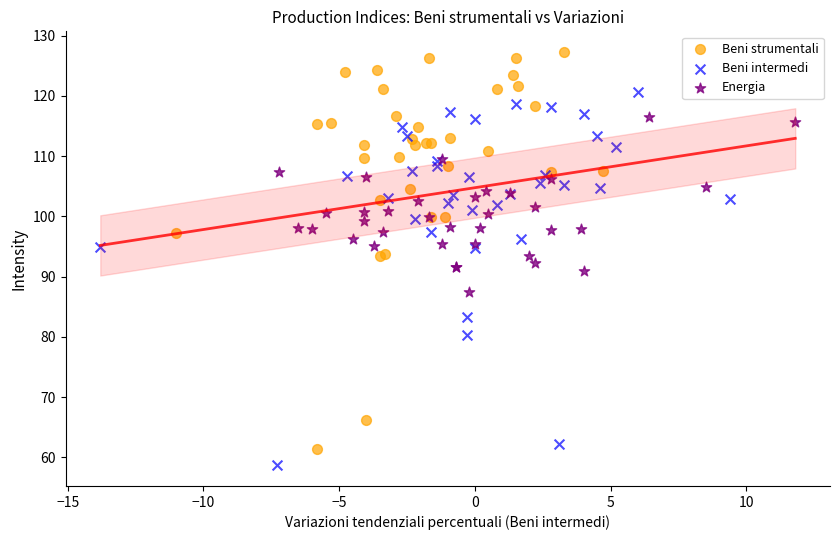

Which series contains the highest Y value?

Beni strumentali